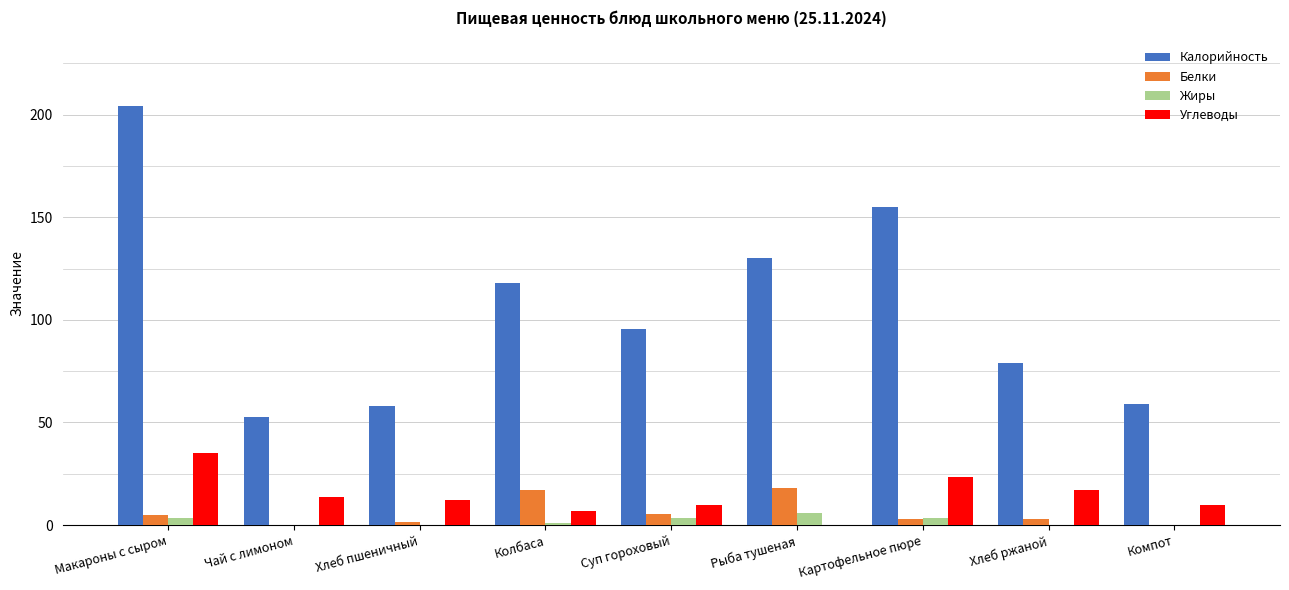

Which series changed the most between Рыба тушеная and Компот?

Калорийность